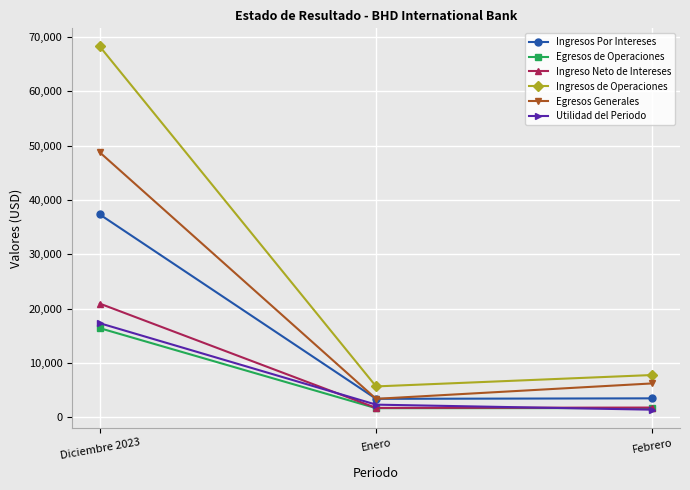

How many lines are shown in the chart?

6